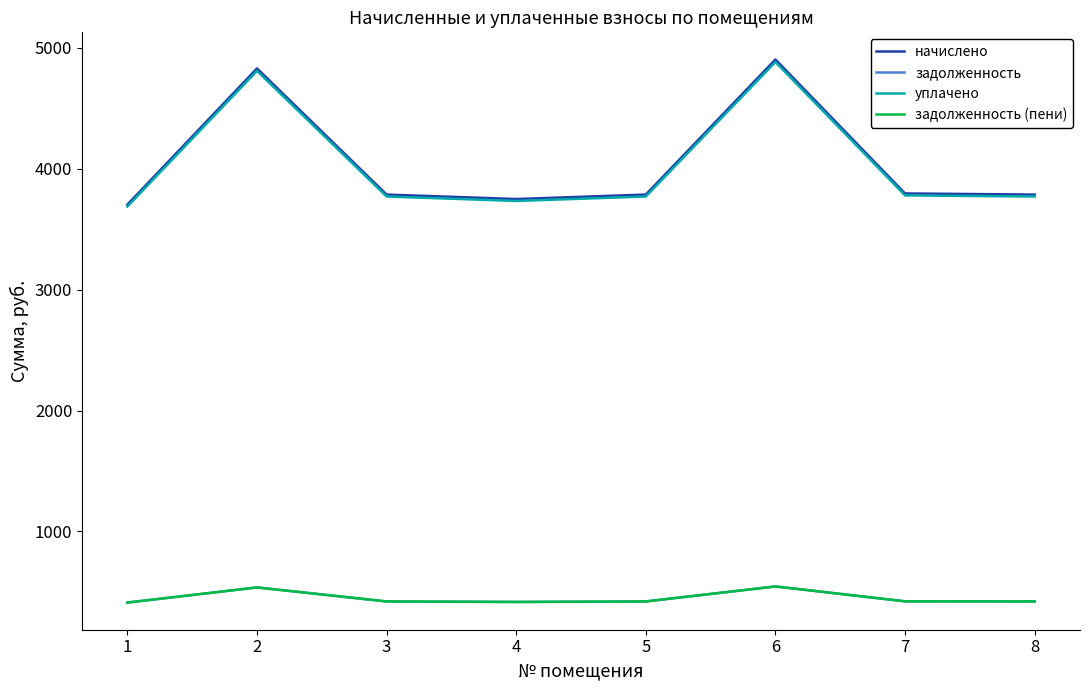

Read the начислено value at 3.

3785.9